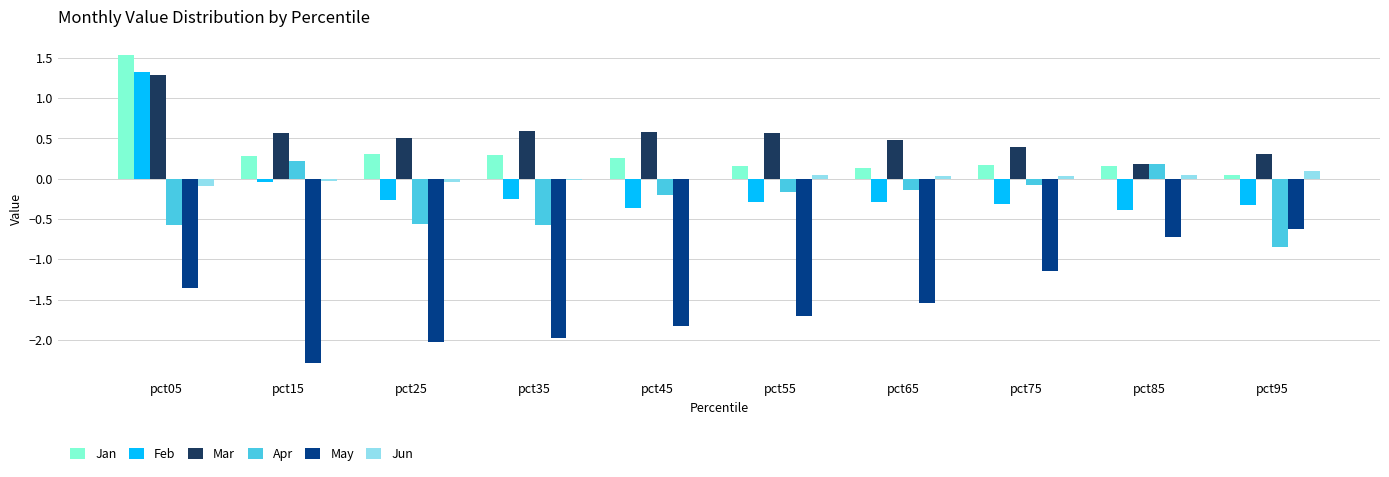

What is the difference between the Jan values at pct35 and pct85?

0.1